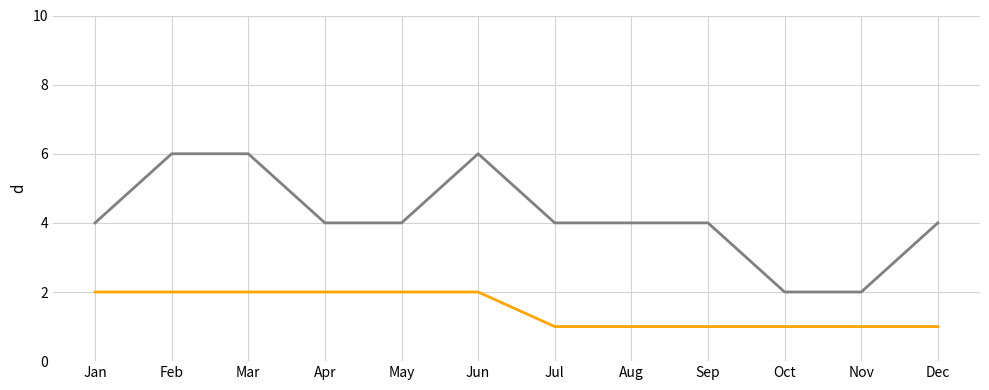

What is the maximum value shown in the chart?

6